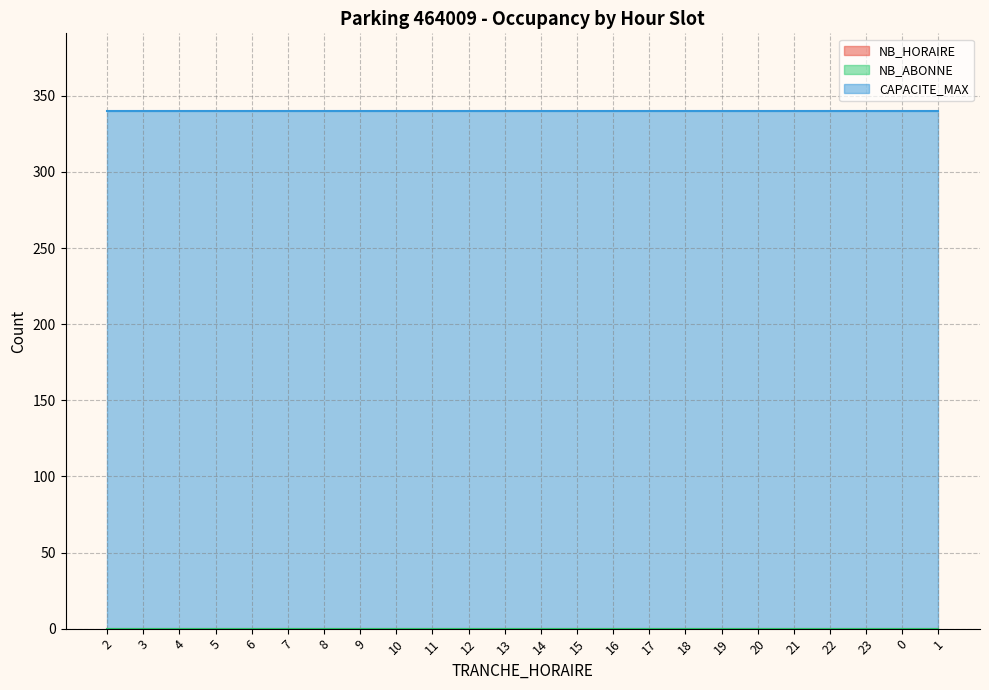

At which category is the sum across all series the highest?

2